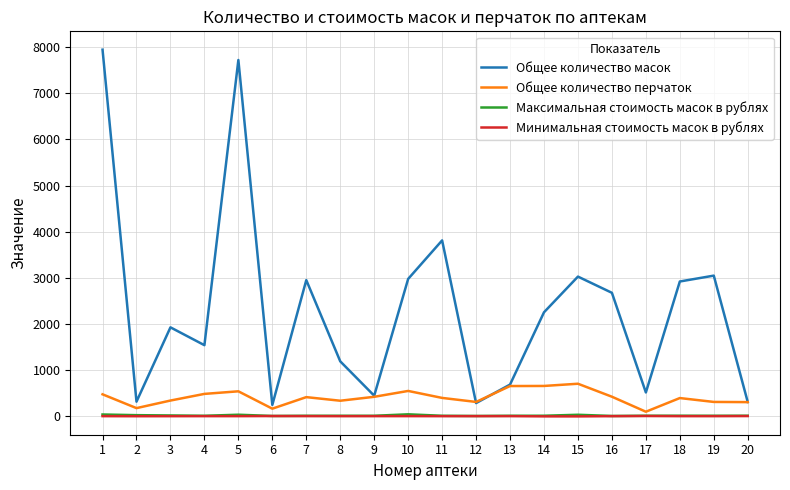

What are all the series names shown in the legend?

Общее количество масок, Общее количество перчаток, Максимальная стоимость масок в рублях, Минимальная стоимость масок в рублях